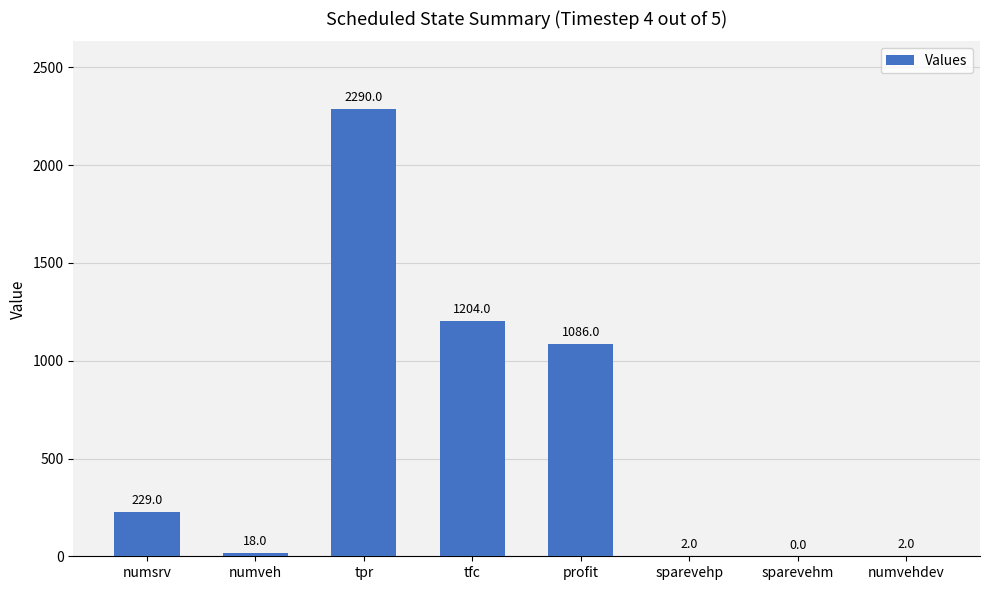

Count the number of data series in this chart.

1